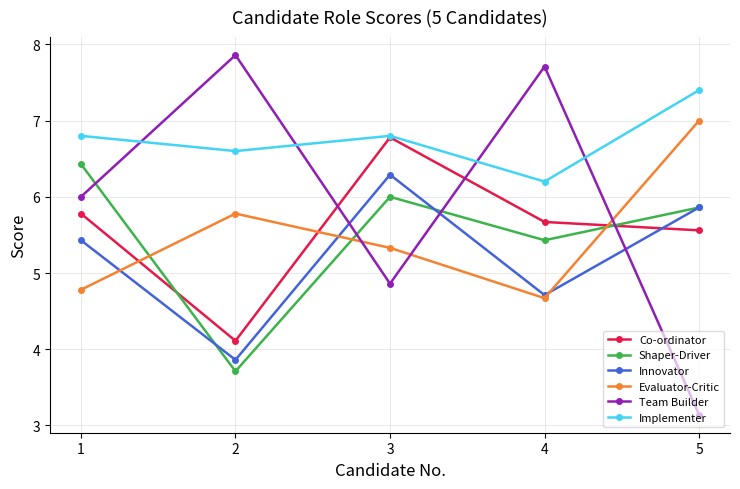

What is the greatest value displayed?

7.9